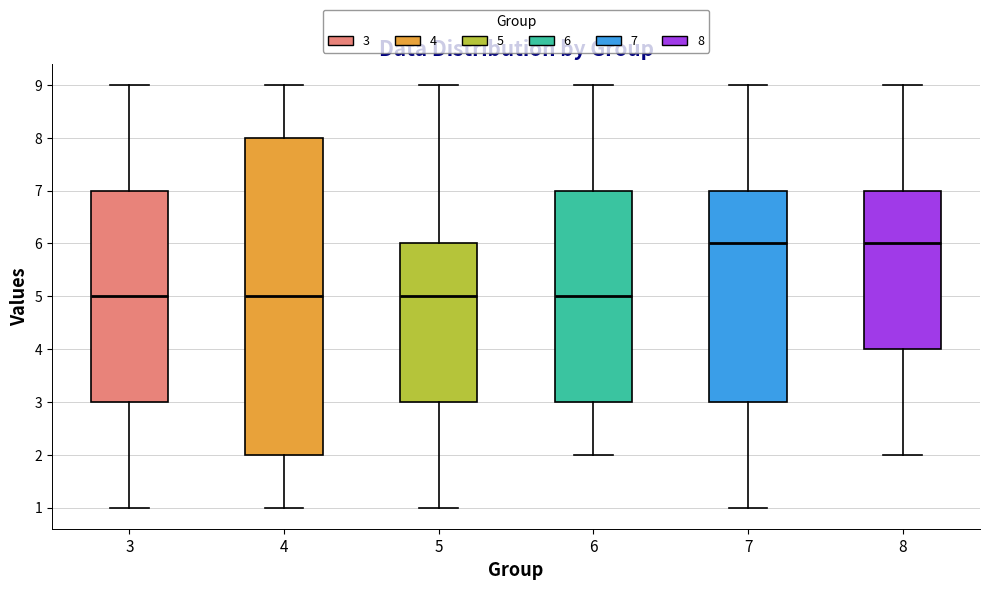

Comparing the boxes themselves (not the whiskers), which one is the tallest?

4